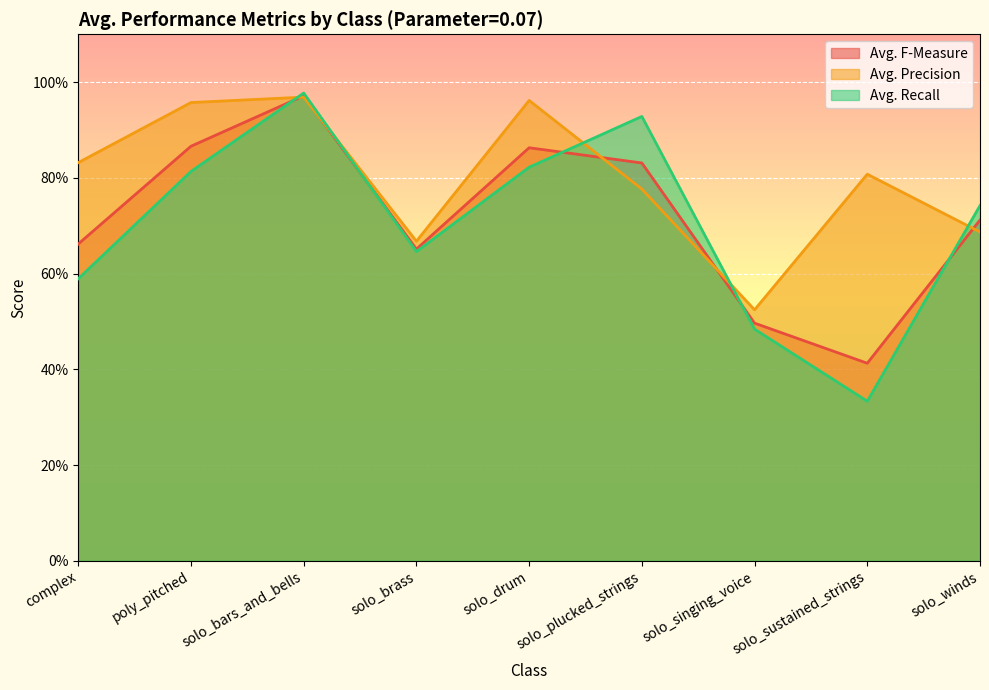

Is it true that Avg. F-Measure equals 0.9 at solo_brass?

False